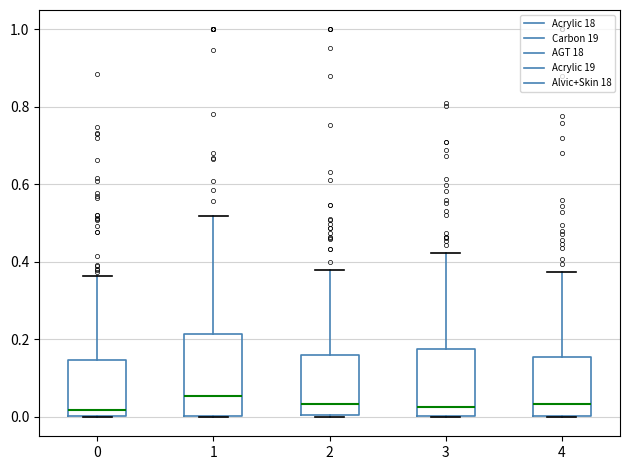

Where does the median line of the box at x = 4 sit on the y-axis? The values are not printed on the chart, so give them approximately, as read against the axis.

0.04